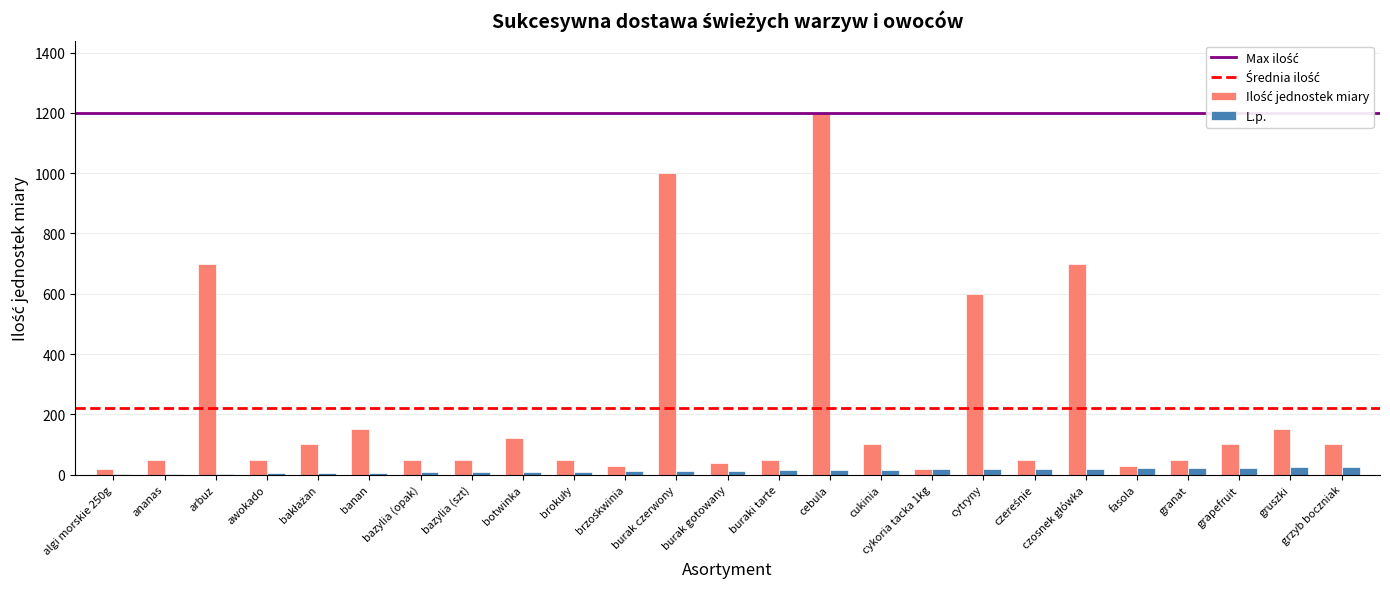

At which category is the sum across all series the highest?

cebula